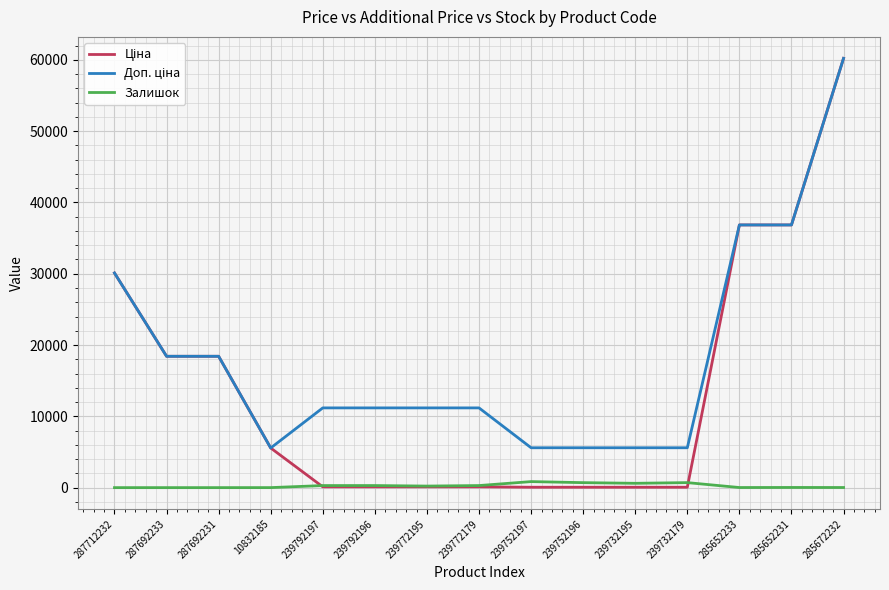

At which category is the sum across all series the highest?

285672232